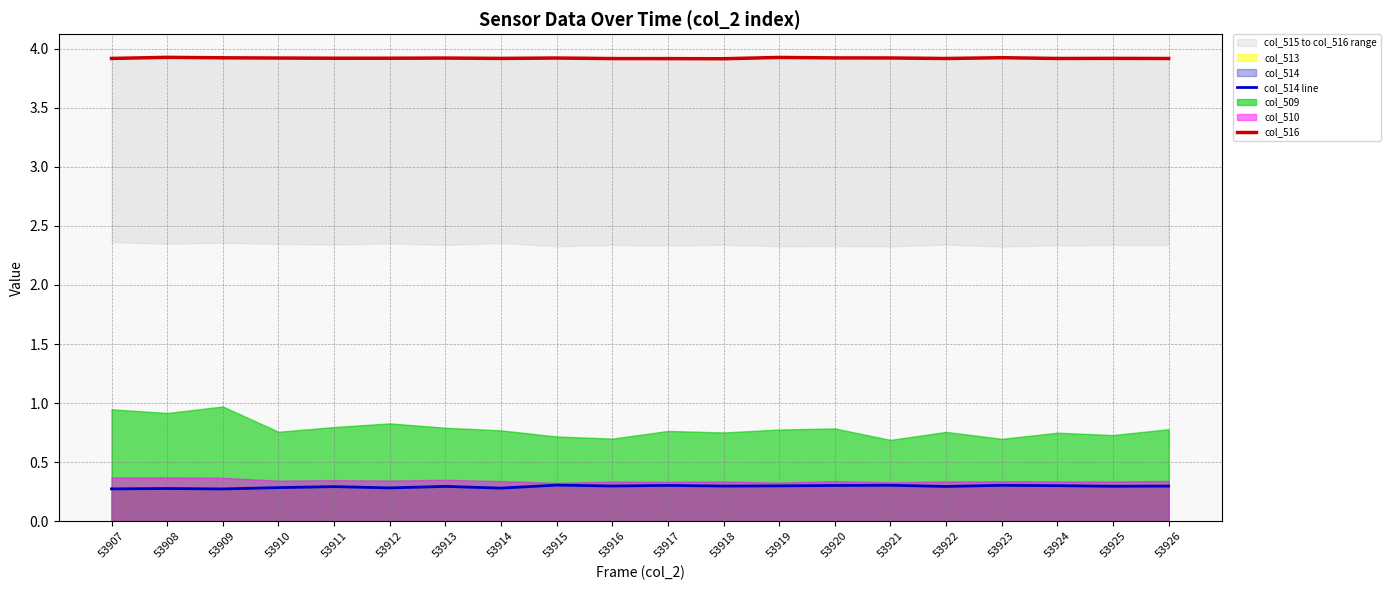

The value of col_514 line at 53916 is 0.3. True or false?

True